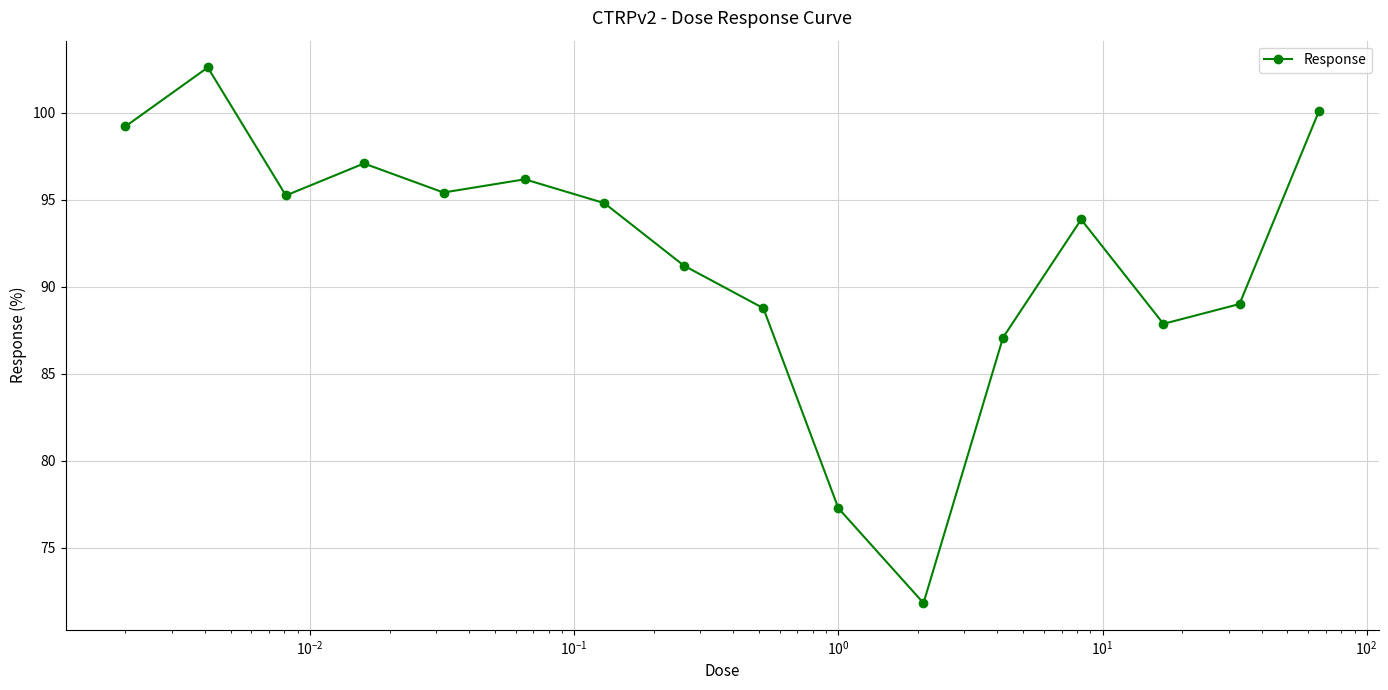

True or false: there are more than 2 points higher than both neighbors.

True